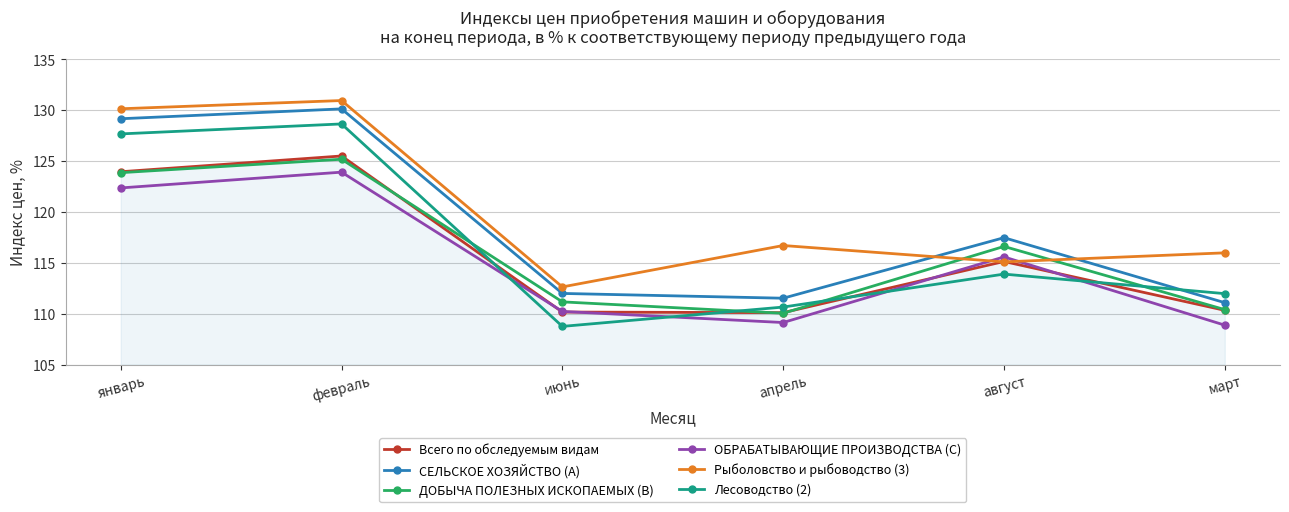

True or false: Лесоводство (2) and ДОБЫЧА ПОЛЕЗНЫХ ИСКОПАЕМЫХ (B) cross at least once.

True